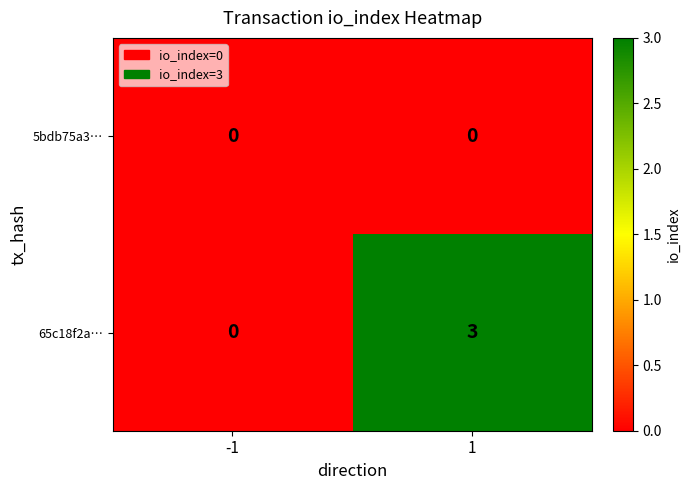

What is the sum of the 65c18f2a… values at -1 and 1?

3